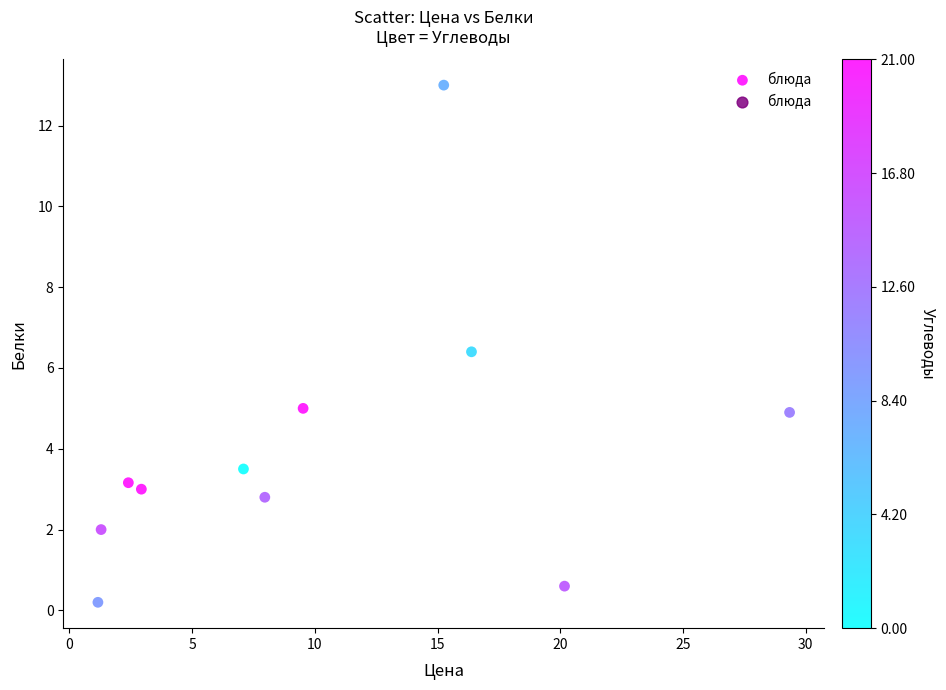

What Y value in the scatter plot is closest to 6?

6.4